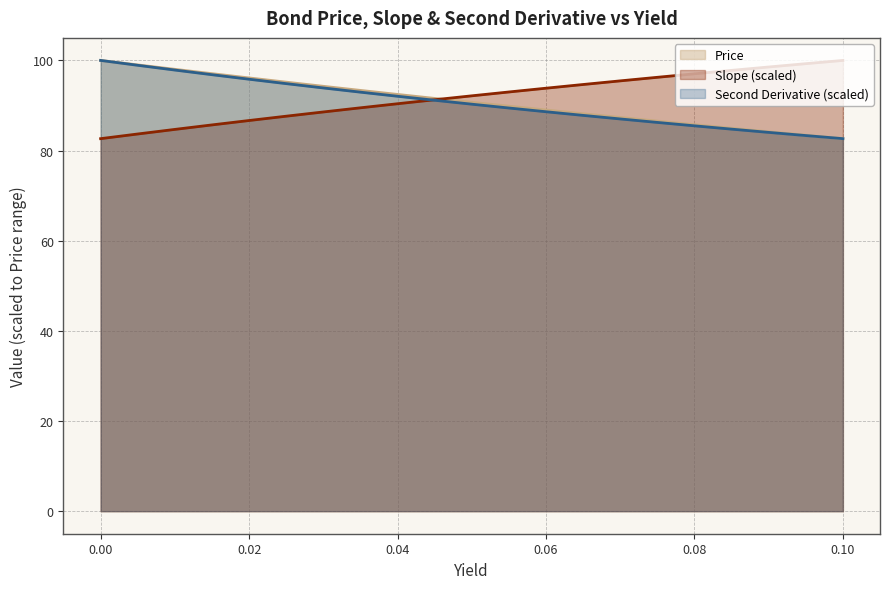

At which label does Slope first exceed 92?

0.05